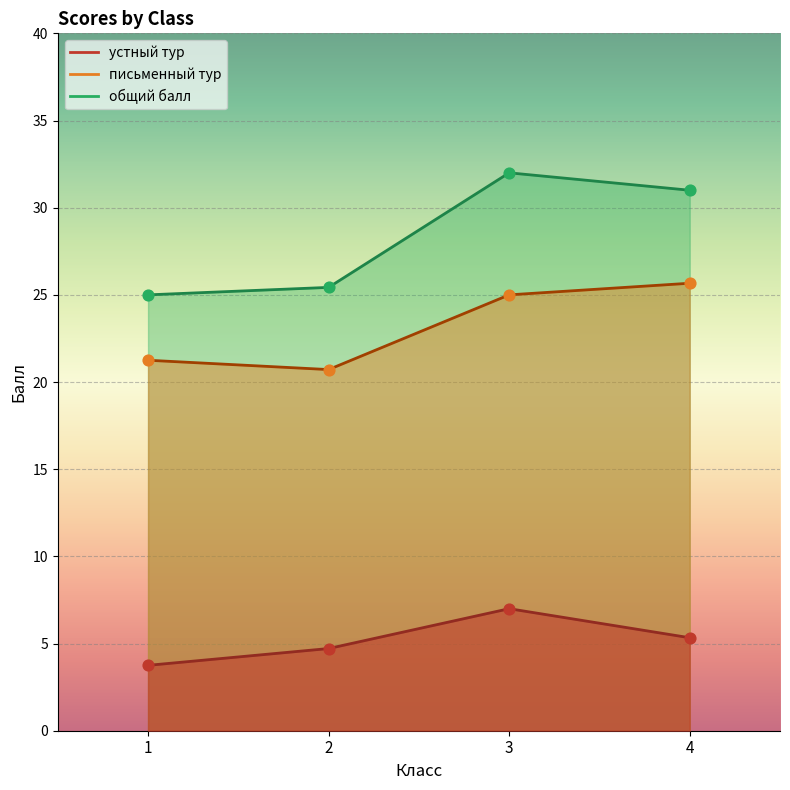

Which series contains the highest Y value?

общий балл